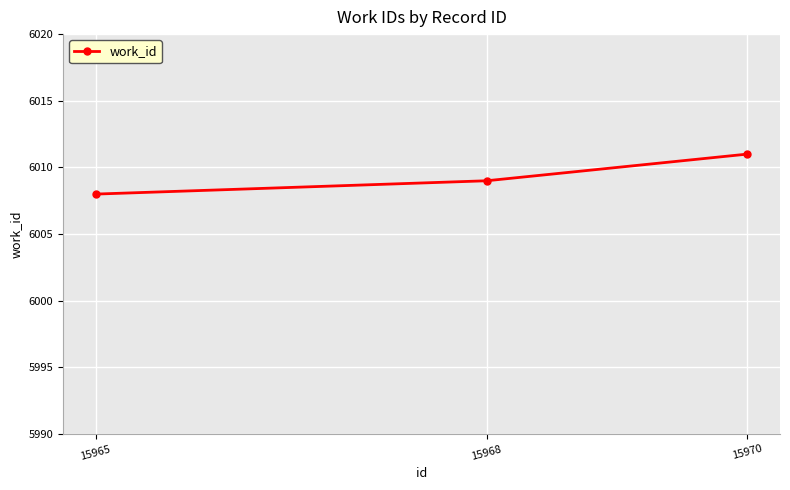

True or false: the data shows 6011 at 15970.

True